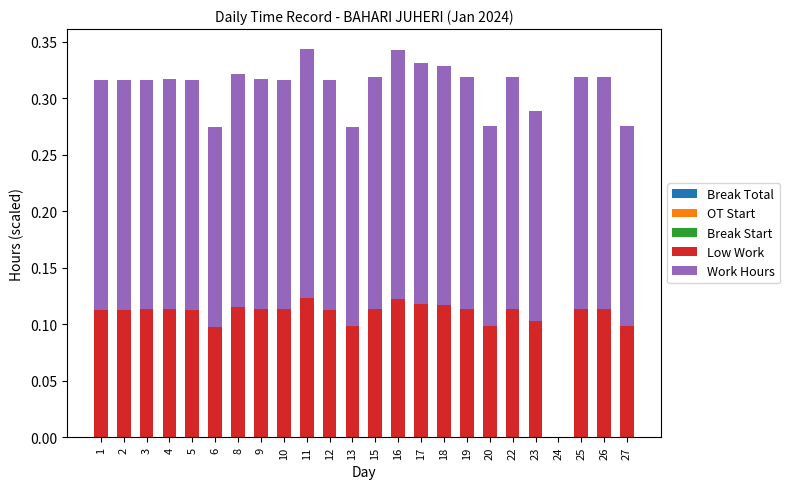

What is the total value across all series at 4?

0.3